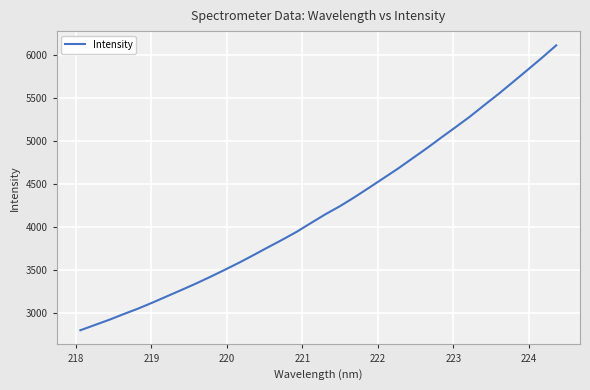

What is the minimum value shown in the chart?

2796.0